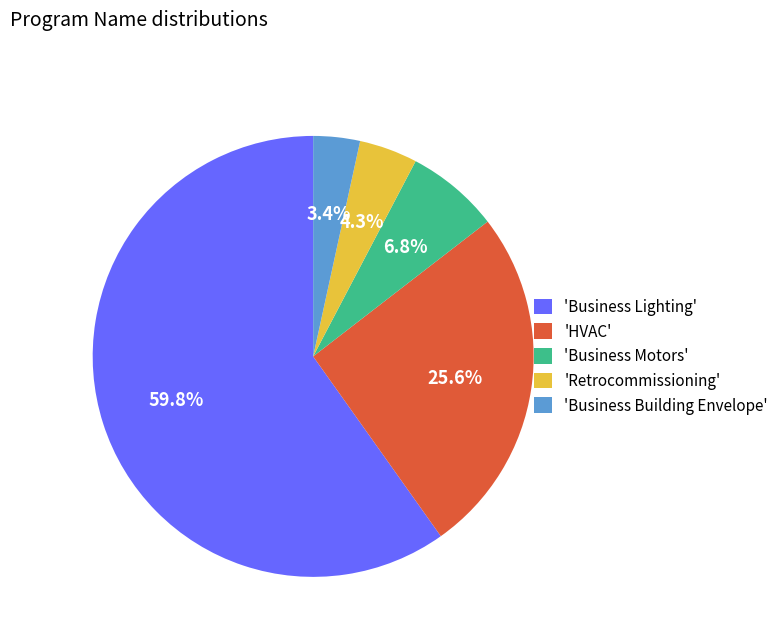

Rank the categories by value from highest to lowest.

'Business Lighting', 'HVAC', 'Business Motors', 'Retrocommissioning', 'Business Building Envelope'